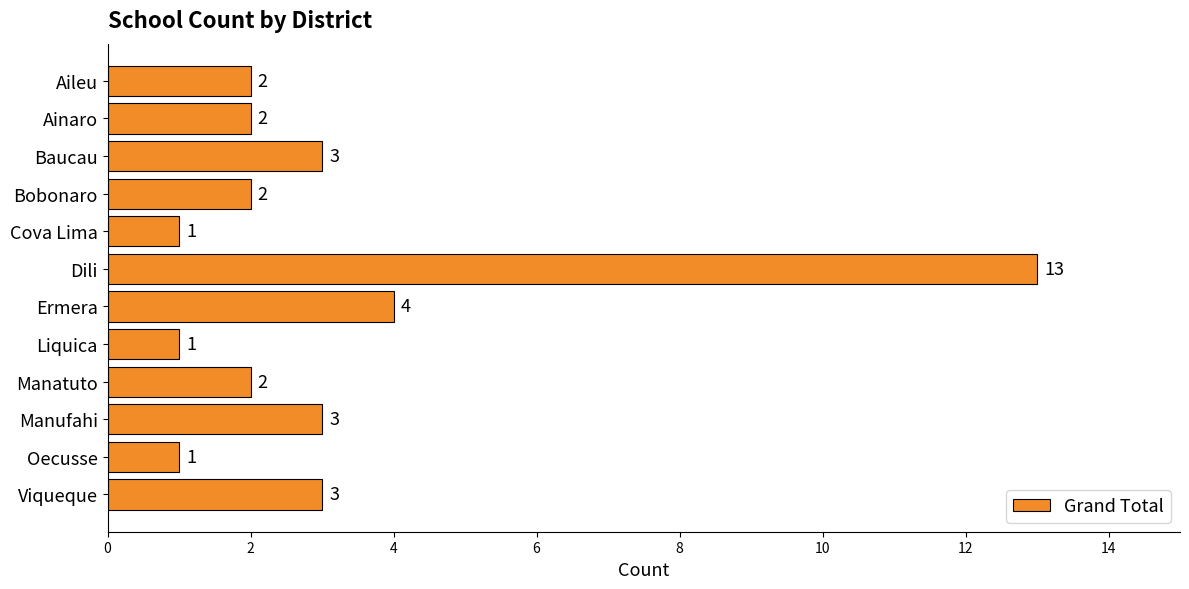

How many categories are shown in the chart?

12